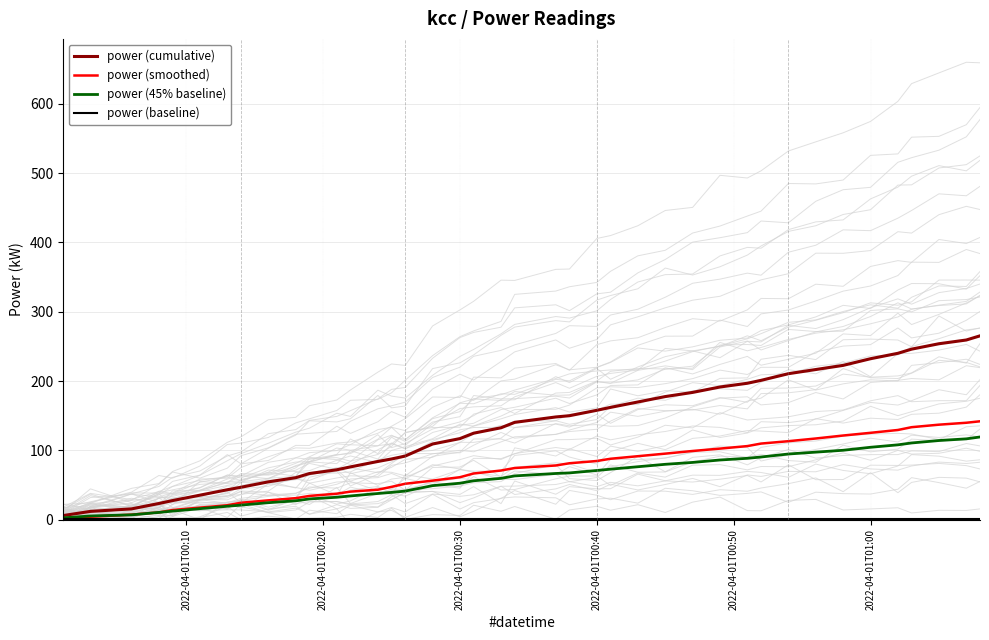

True or false: power (45% baseline) has a value of 71.0 at 2022-04-01T00:40.

True